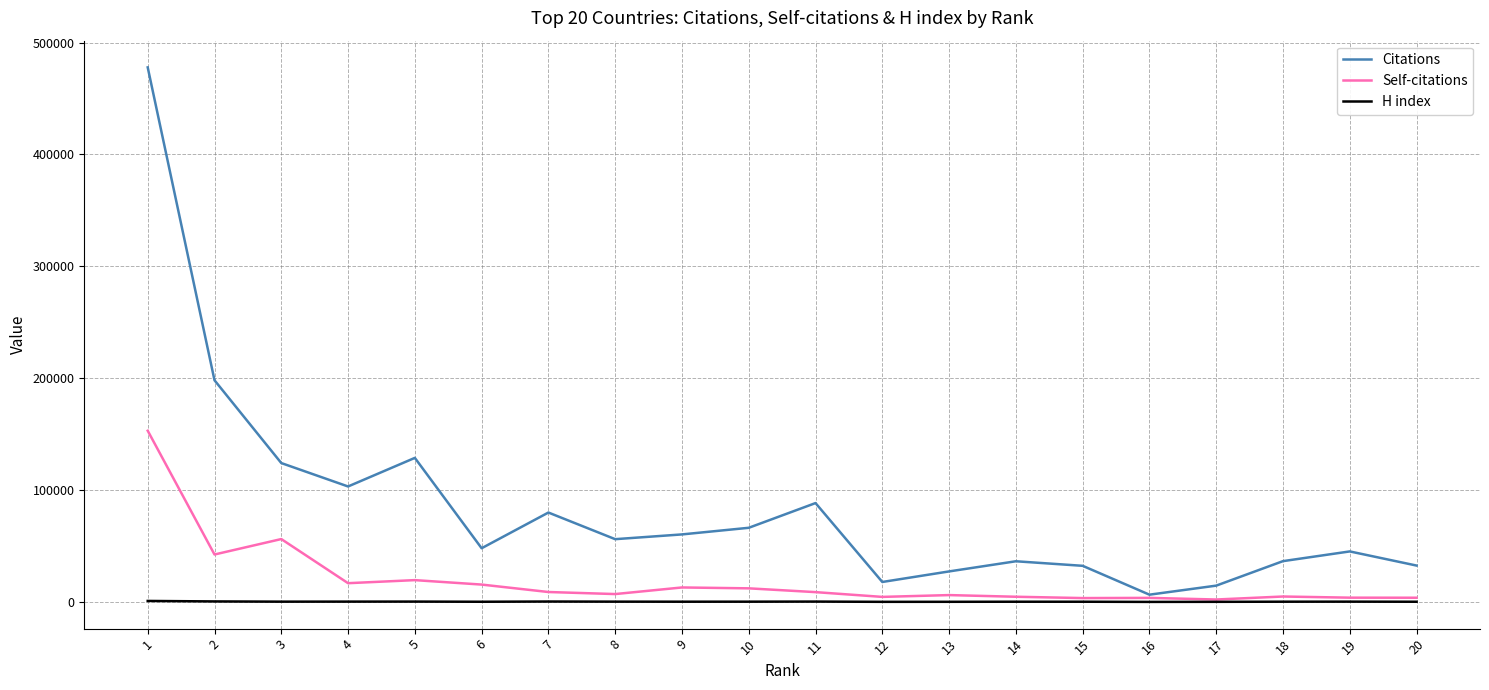

Which series changed the most between 4 and 17?

Citations